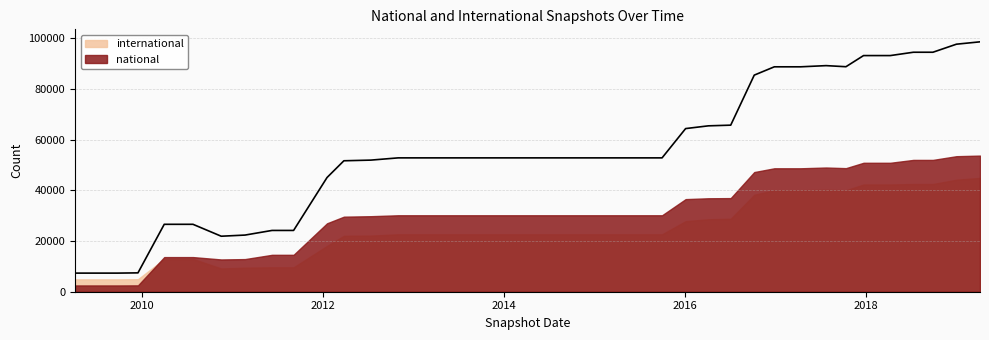

What is the difference between the maximum and minimum values?

91180